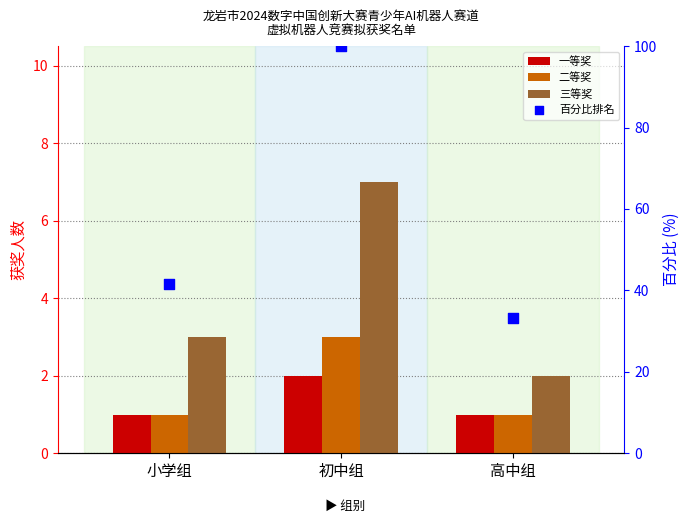

At how many categories does at least one series exceed 46?

1